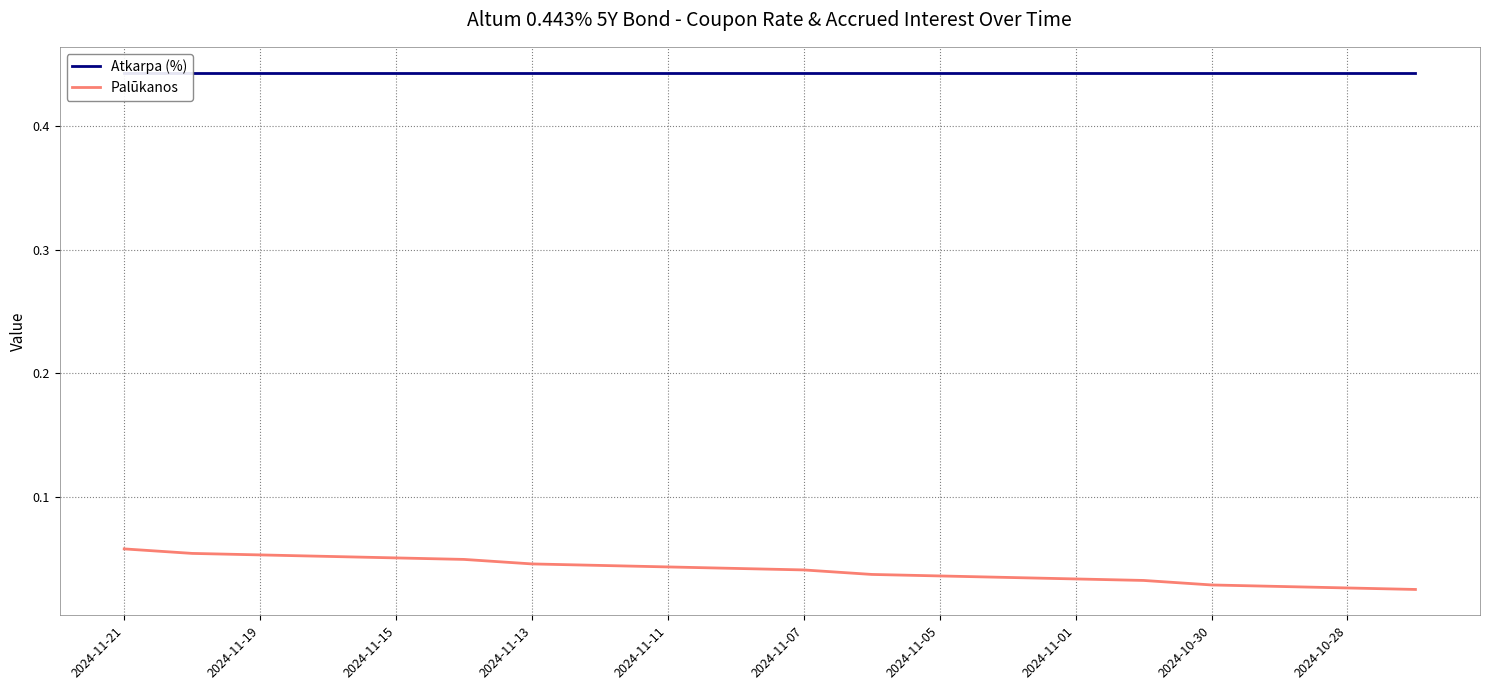

Is this an area chart (filled region under the line)?

No